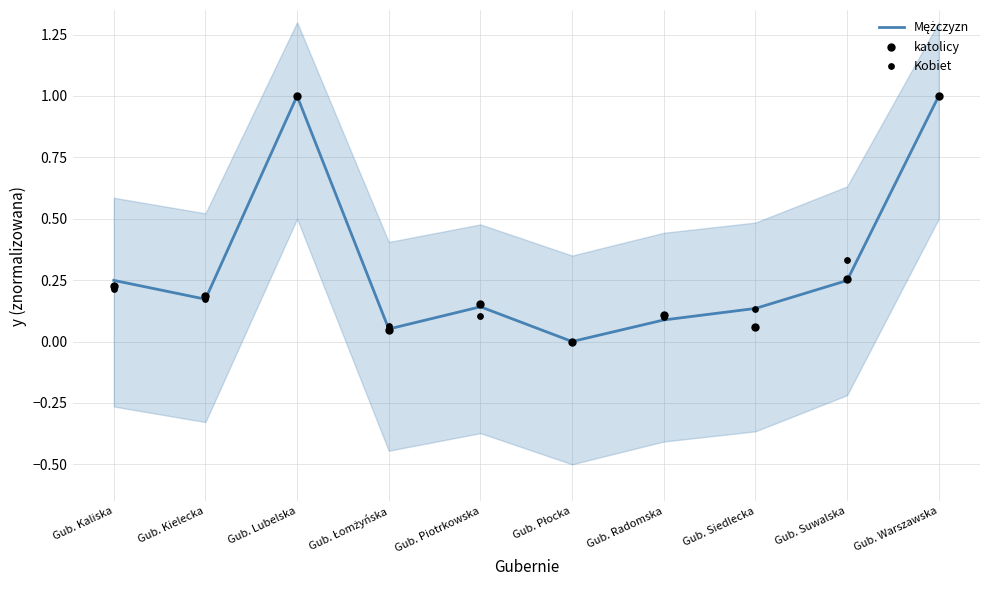

At how many categories does at least one series exceed 0?

9